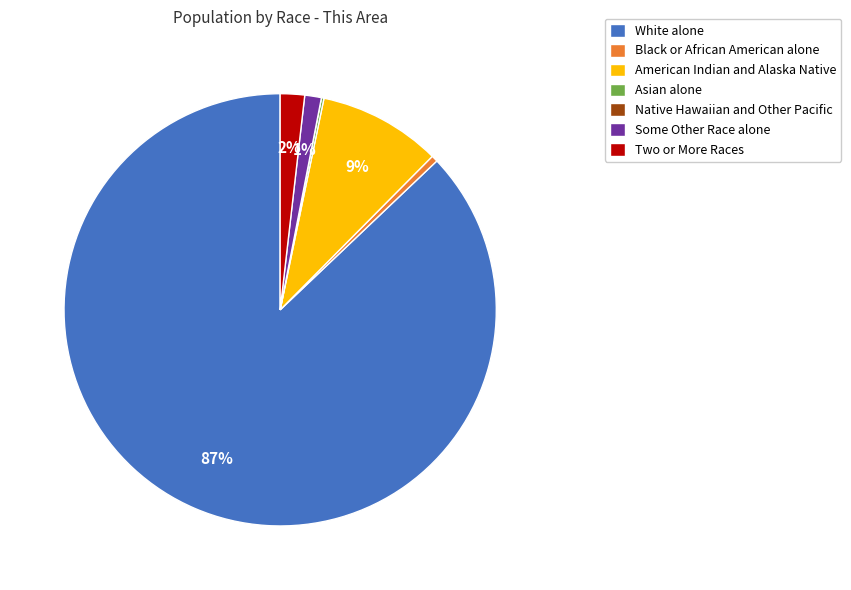

To the nearest percent, what portion does Some Other Race alone represent?

1%